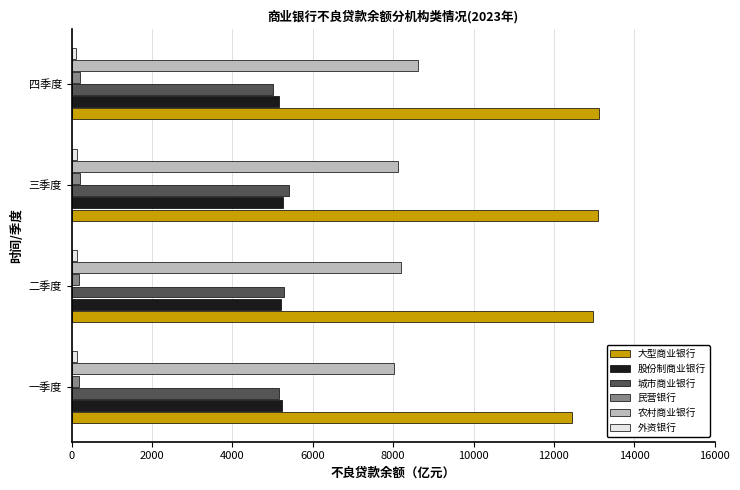

Which series has the largest total across all categories?

大型商业银行